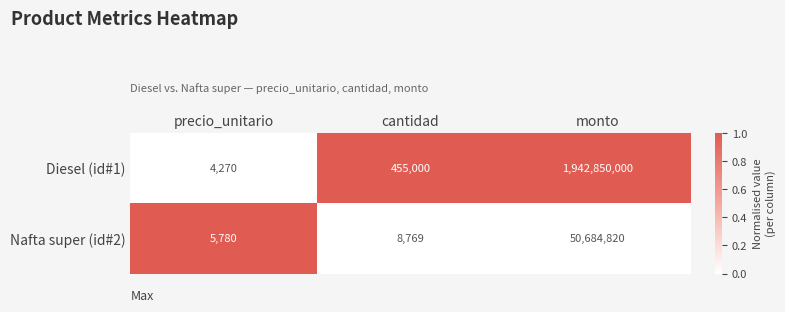

Rank the series by their maximum value, from highest to lowest.

Diesel (id#1), Nafta super (id#2)